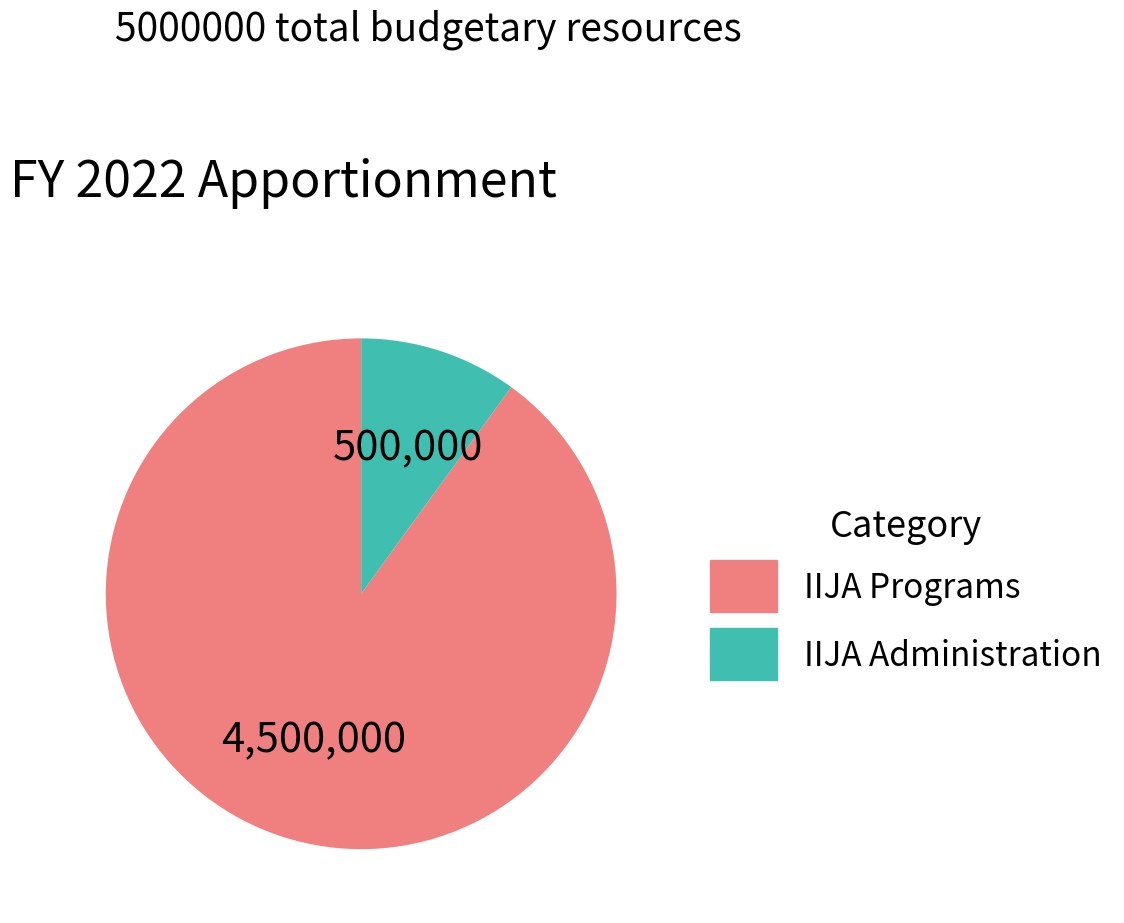

Does IIJA Administration account for over 50% of the chart?

No